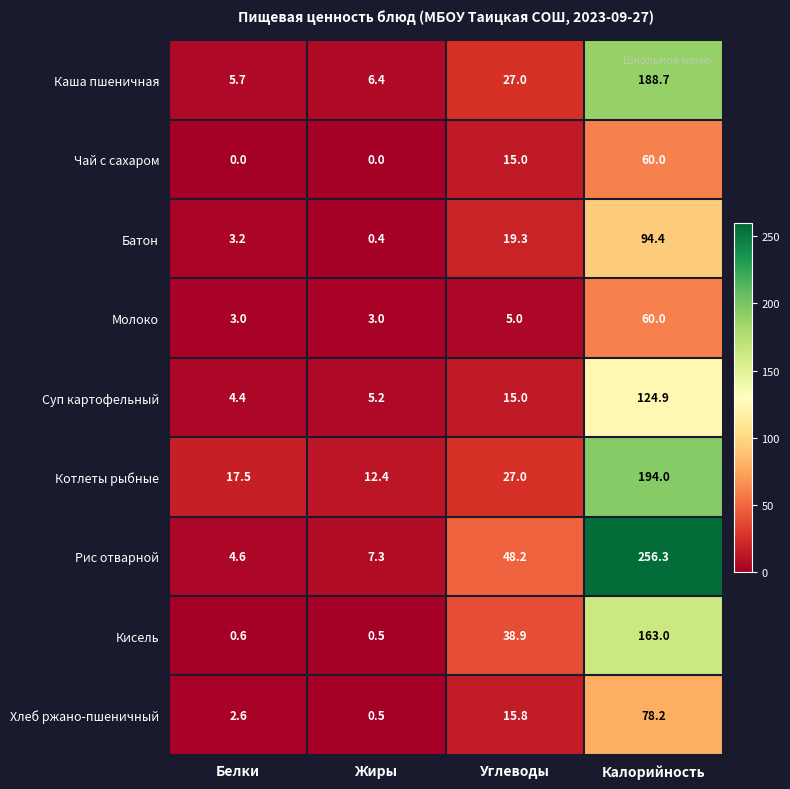

What is the greatest value displayed?

256.3